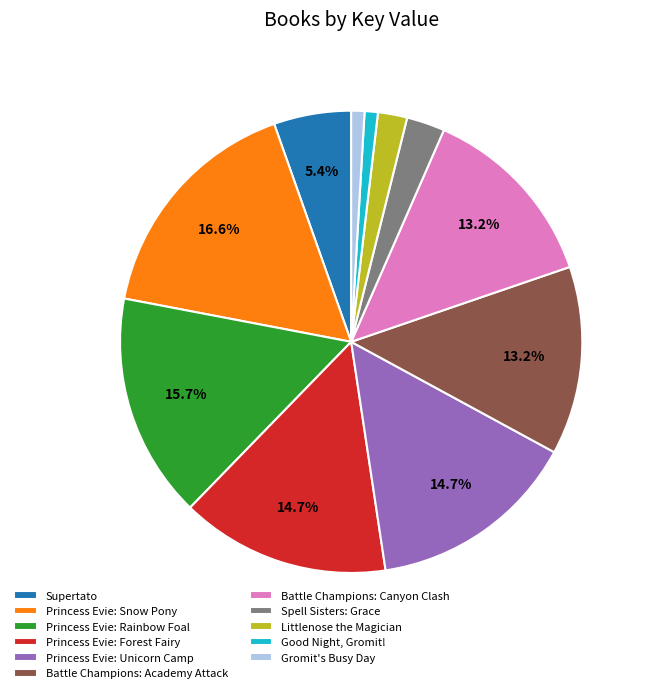

Do Supertato and Gromit's Busy Day together represent more than half of the pie?

No